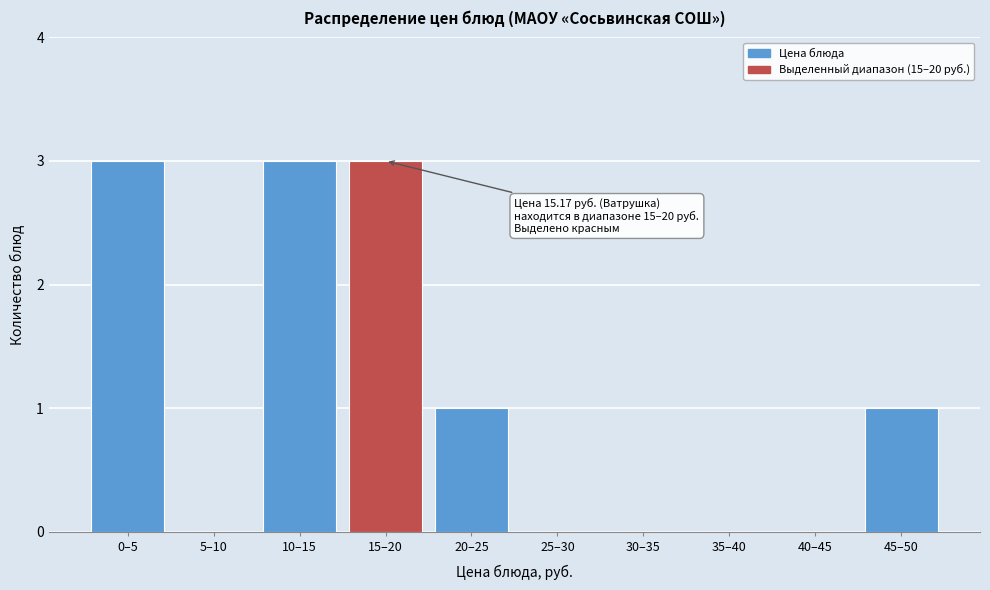

Reading left to right, what are all the values shown in this chart?

0–5=3	5–10=0	10–15=3	15–20=3	20–25=1	25–30=0	30–35=0	35–40=0	40–45=0	45–50=1